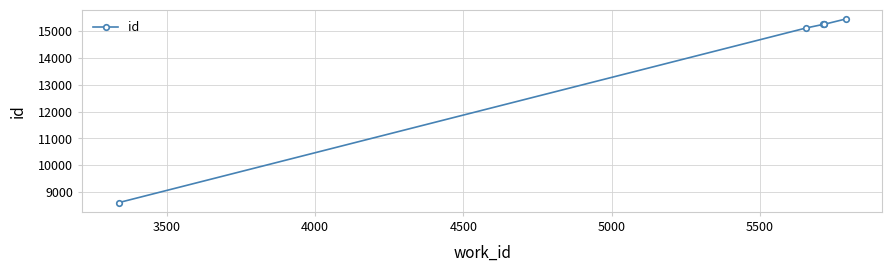

How many categories are shown in the chart?

6